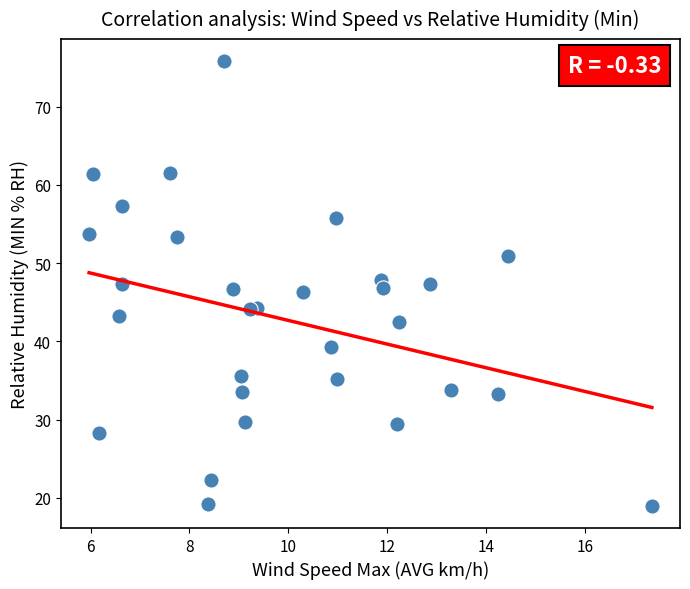

What is the range of Y values (max minus min)?

56.8